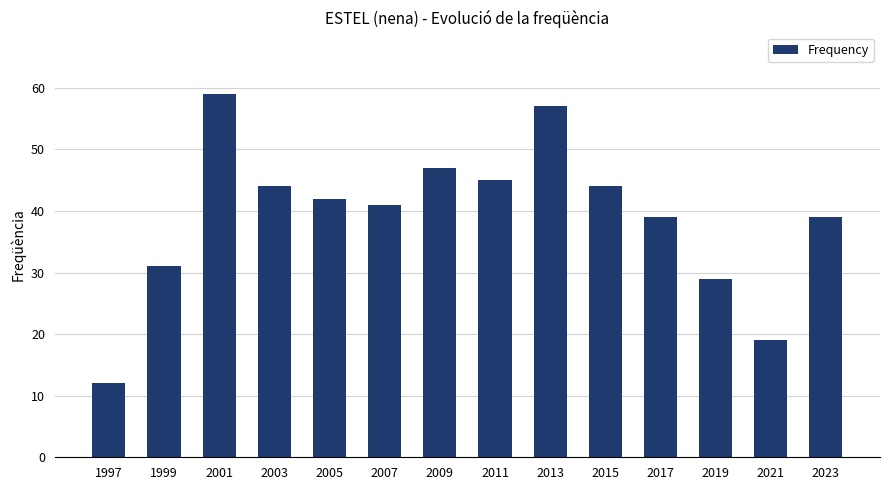

Reading right to left, transcribe all the data shown in this chart.

2023=39	2021=19	2019=29	2017=39	2015=44	2013=57	2011=45	2009=47	2007=41	2005=42	2003=44	2001=59	1999=31	1997=12